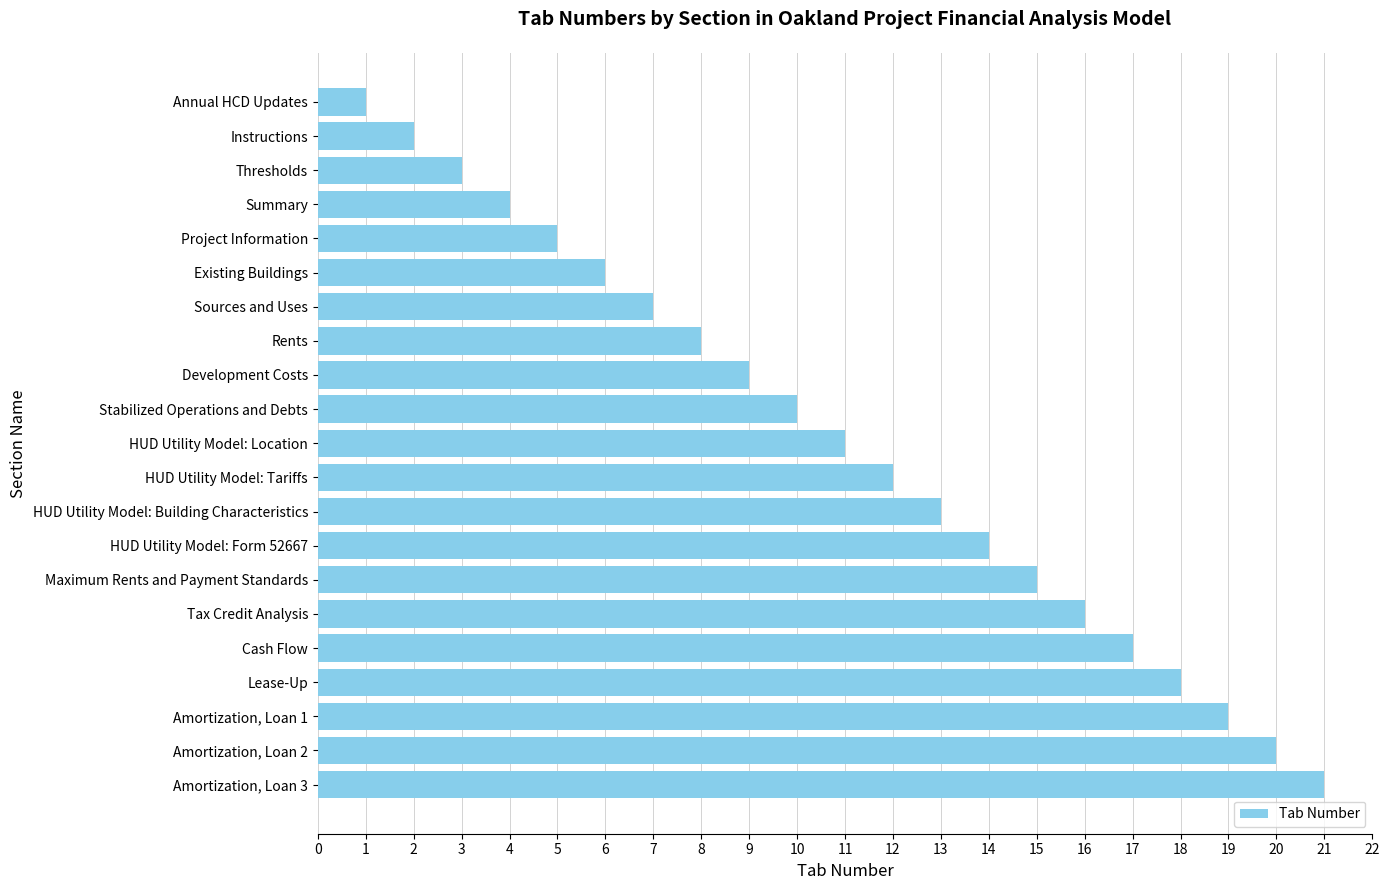

List the labels in order of value, smallest first.

Annual HCD Updates, Instructions, Thresholds, Summary, Project Information, Existing Buildings, Sources and Uses, Rents, Development Costs, Stabilized Operations and Debts, HUD Utility Model: Location, HUD Utility Model: Tariffs, HUD Utility Model: Building Characteristics, HUD Utility Model: Form 52667, Maximum Rents and Payment Standards, Tax Credit Analysis, Cash Flow, Lease-Up, Amortization, Loan 1, Amortization, Loan 2, Amortization, Loan 3